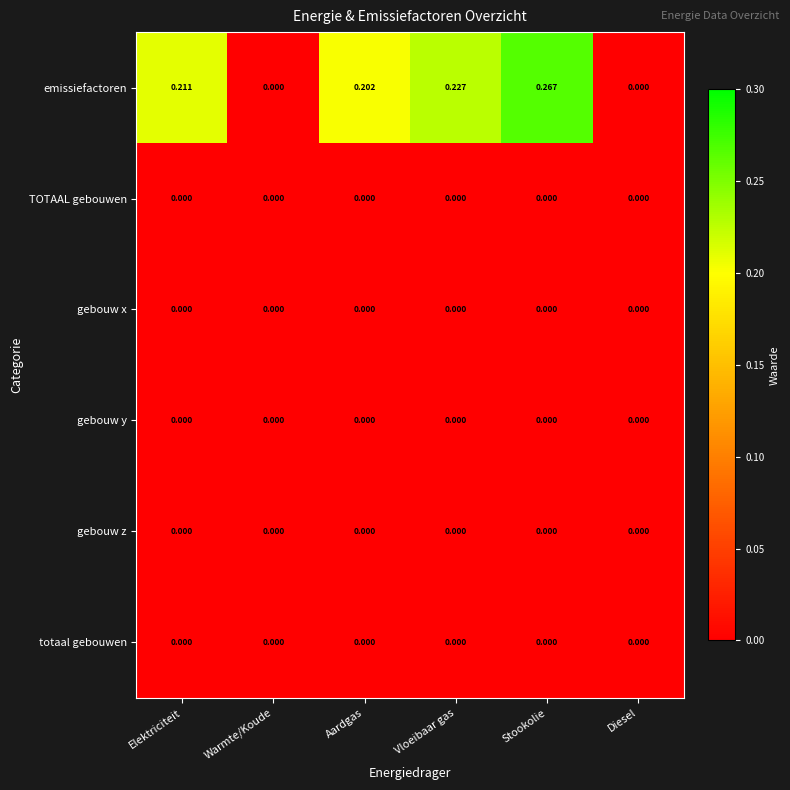

Which label corresponds to the largest value in the chart?

Stookolie